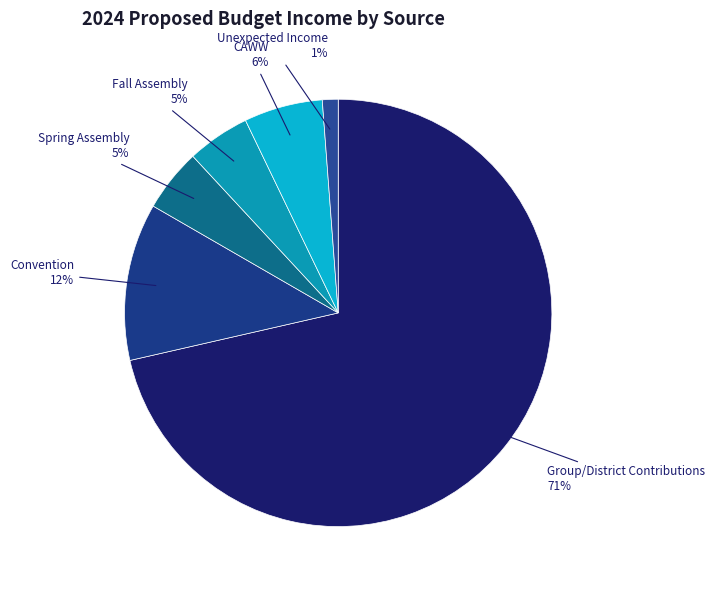

Is it true that CAWW is 1% of the pie?

False